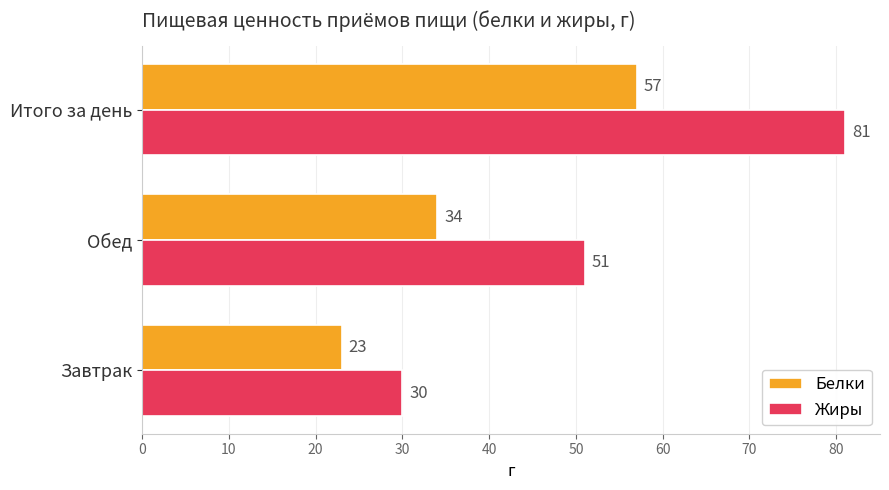

What is the maximum value shown in the chart?

81